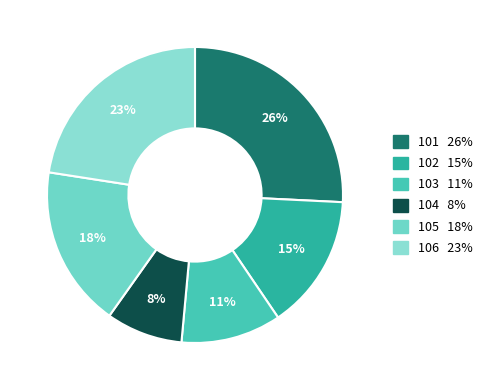

True or false: 103 accounts for 11% of the total.

True